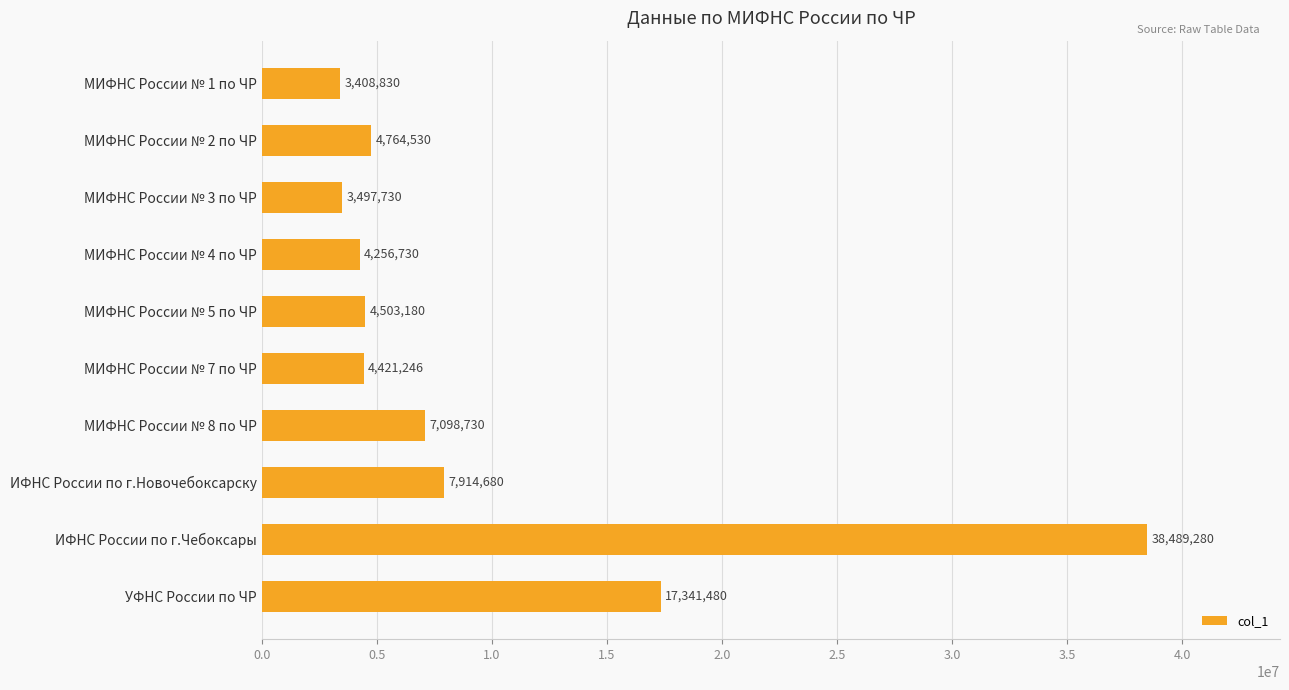

Rank the categories by value from highest to lowest.

ИФНС России по г.Чебоксары, УФНС России по ЧР, ИФНС России по г.Новочебоксарску, МИФНС России № 8 по ЧР, МИФНС России № 2 по ЧР, МИФНС России № 5 по ЧР, МИФНС России № 7 по ЧР, МИФНС России № 4 по ЧР, МИФНС России № 3 по ЧР, МИФНС России № 1 по ЧР